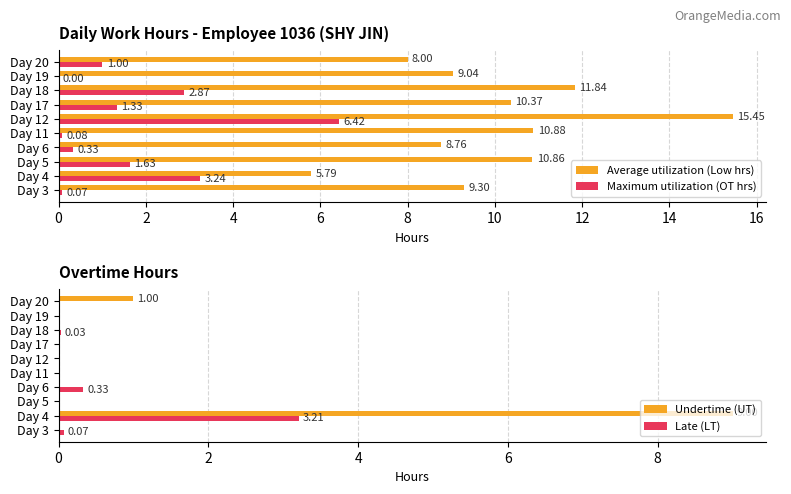

At which label is Maximum utilization (OT hrs) closest to 3?

Day 18